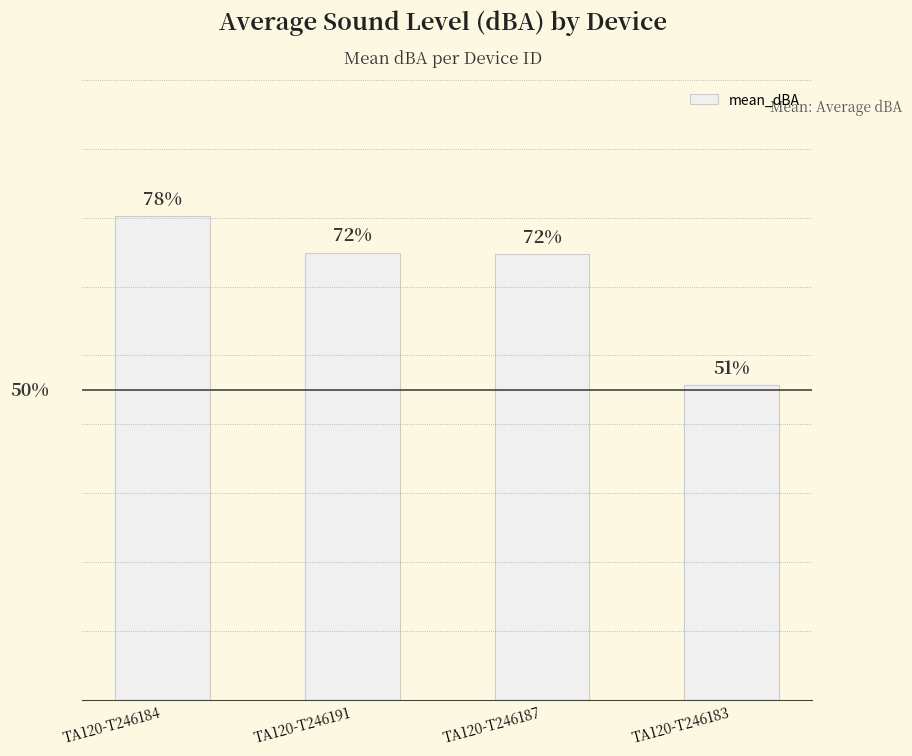

Is it true that the value at TA120-T246183 is 46.2?

False